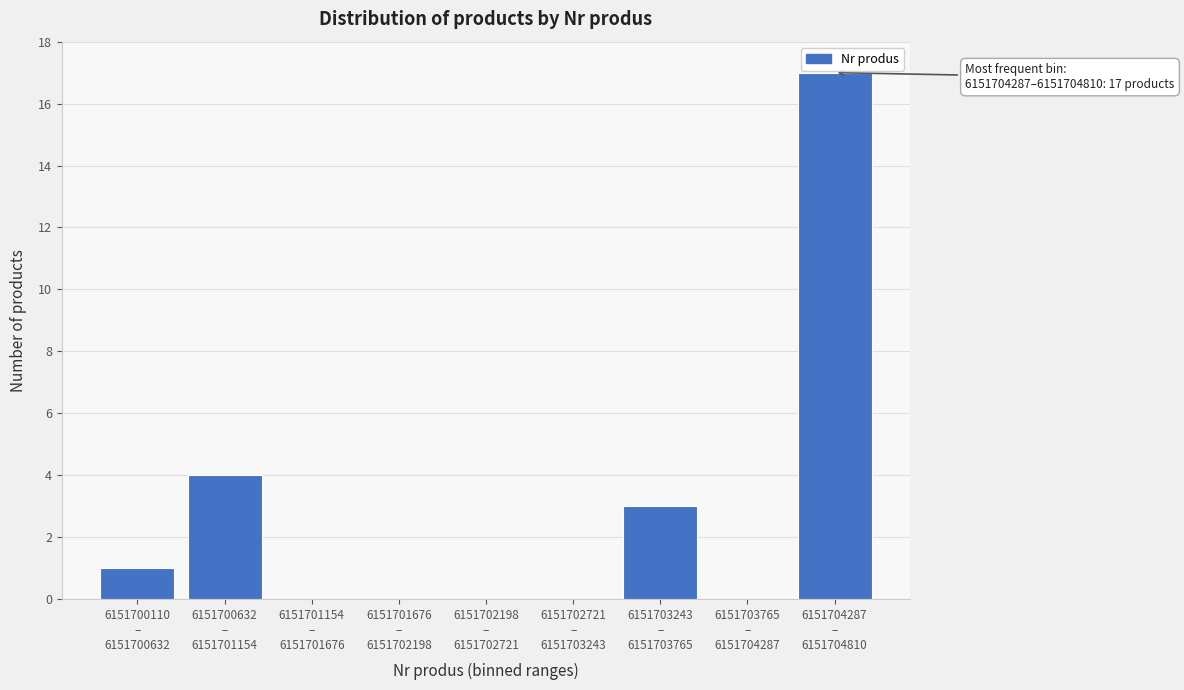

What is the maximum value shown in the chart?

17